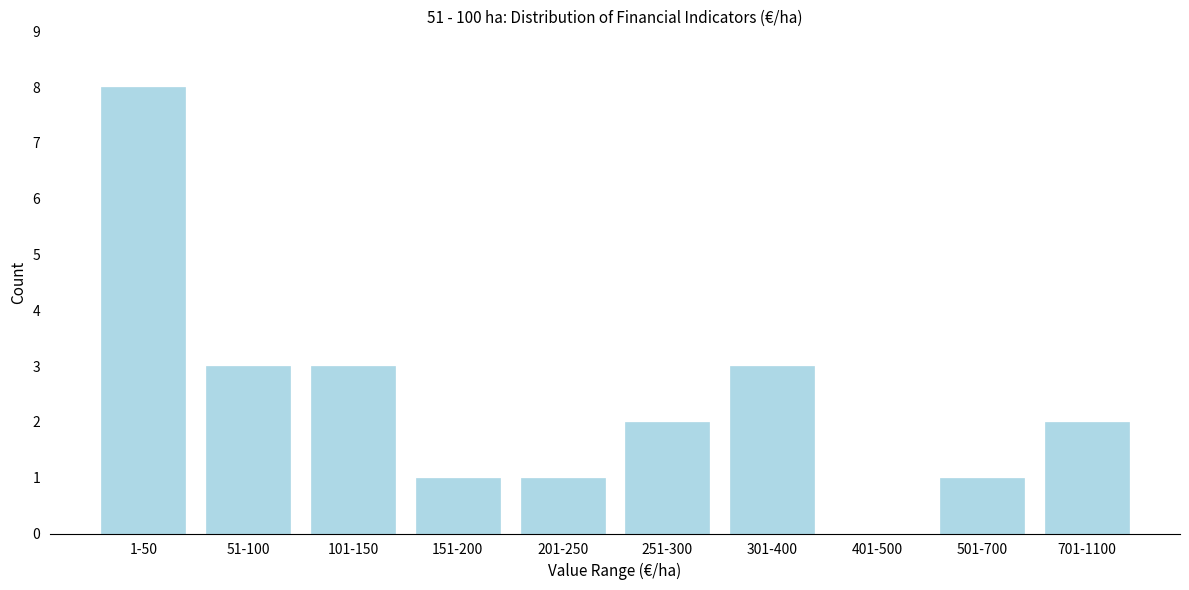

Reading left to right, extract all data points from this chart.

1-50=8	51-100=3	101-150=3	151-200=1	201-250=1	251-300=2	301-400=3	401-500=0	501-700=1	701-1100=2